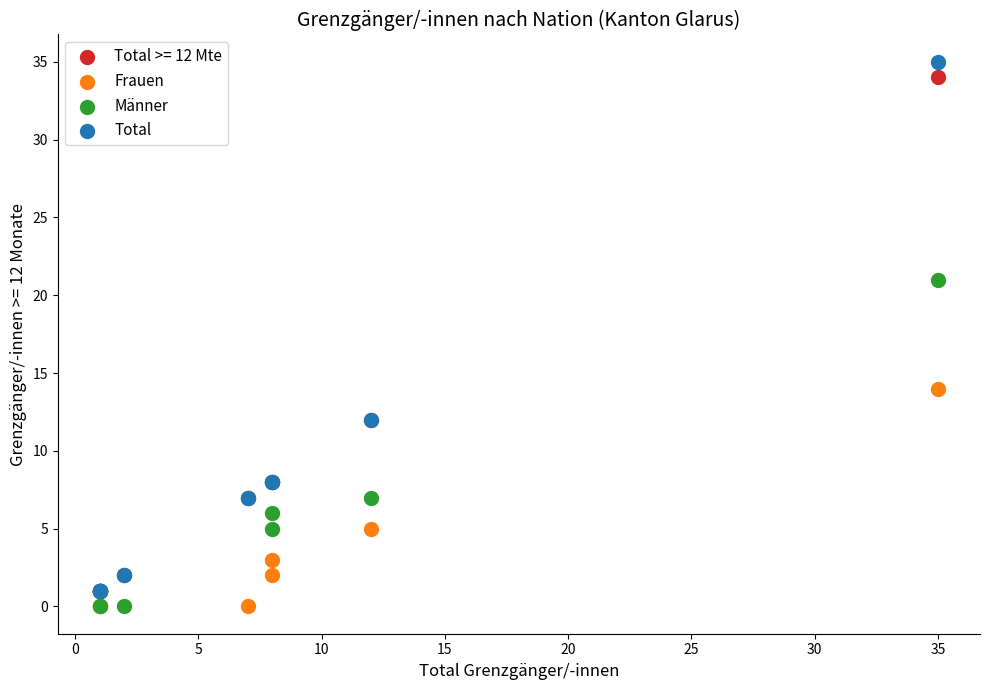

Which series contains the highest Y value?

Total